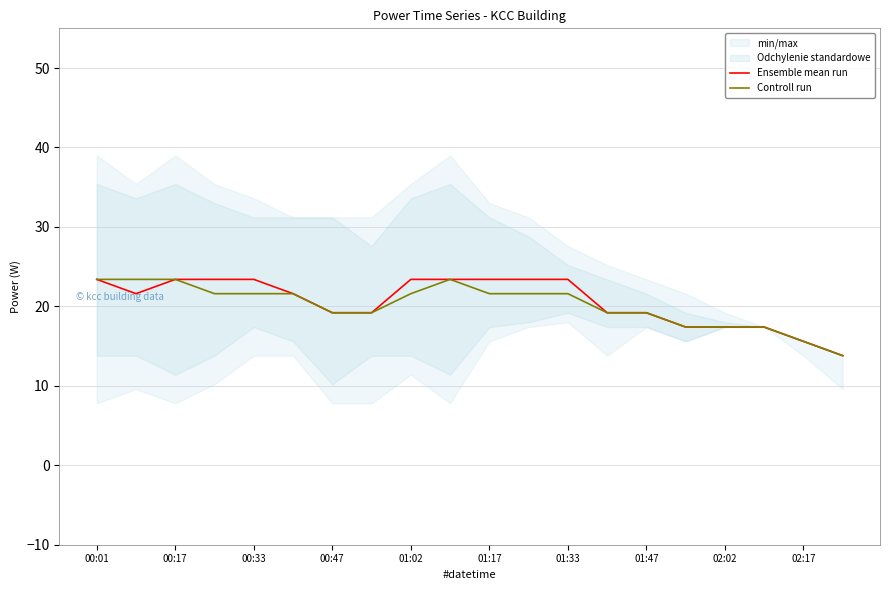

The Ensemble mean run series shows 4.9 at 00:47. True or false?

False